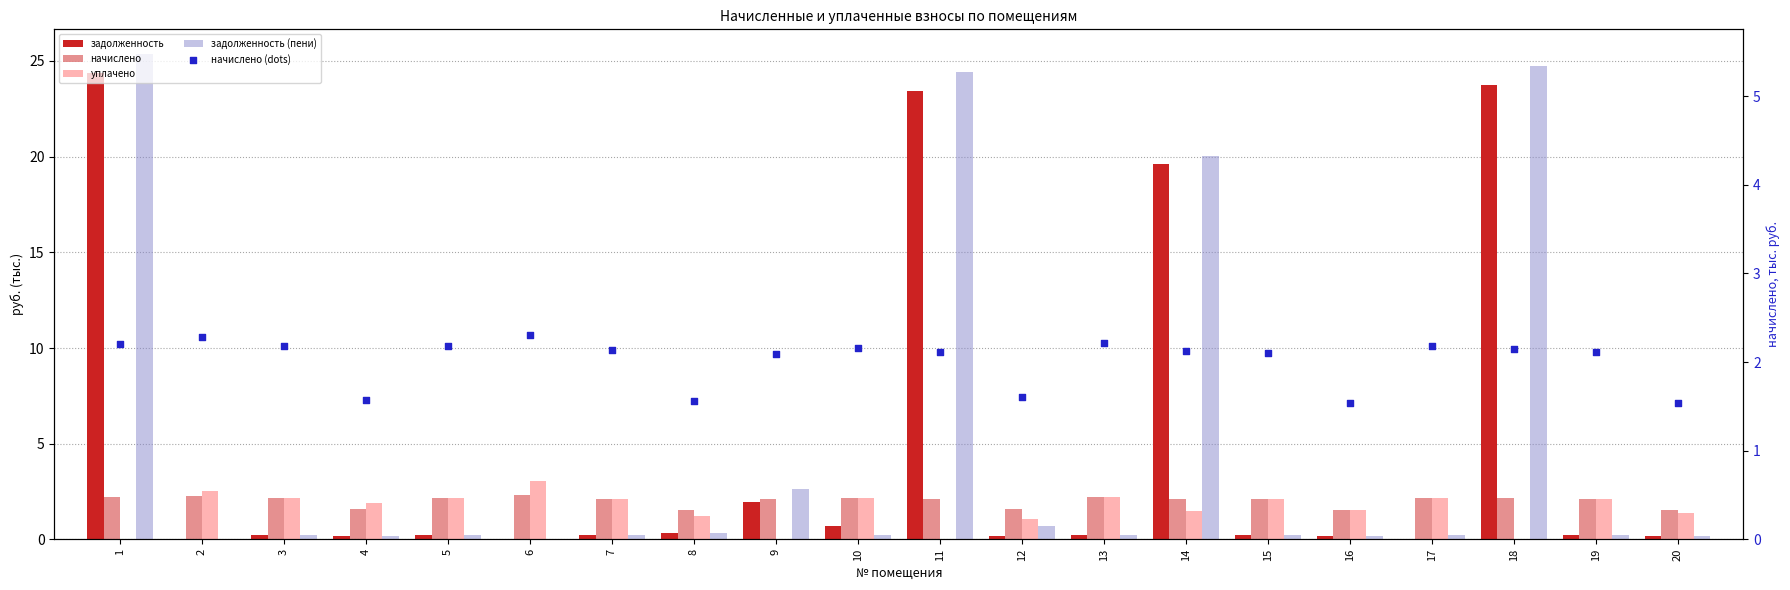

Which series reaches the minimum Y coordinate?

задолженность